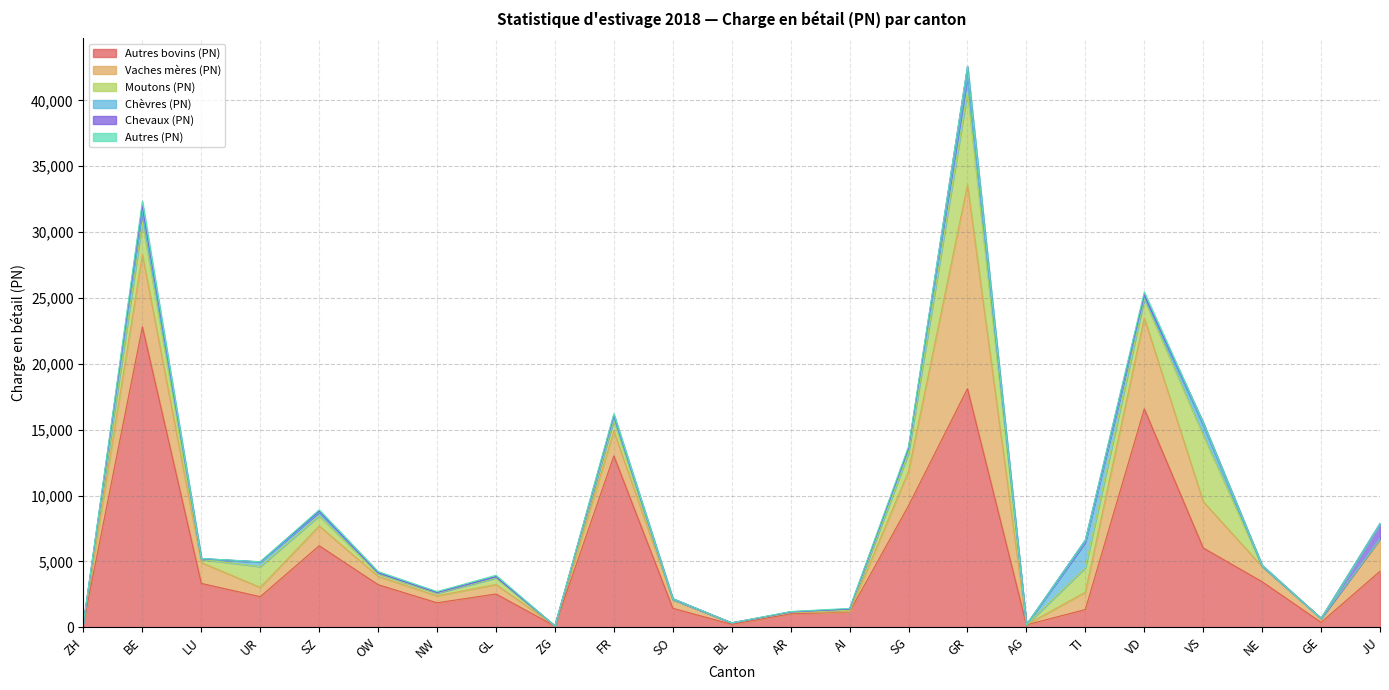

What position from the right is ZG?

15